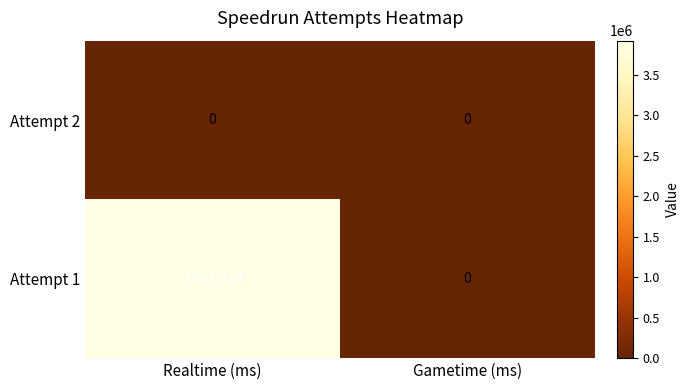

List the series in order of their peak value, lowest first.

Attempt 2, Attempt 1